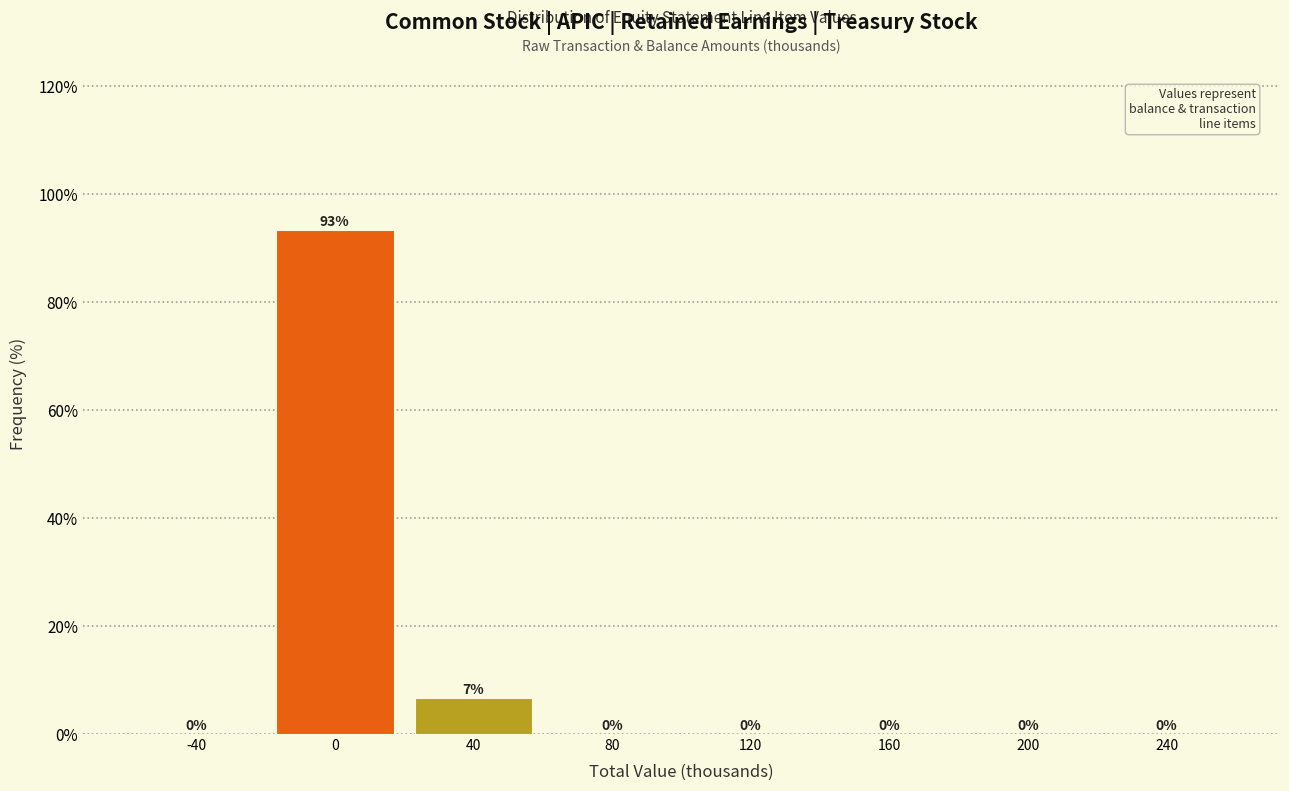

The chart shows a value of 0.0 at 120. True or false?

True